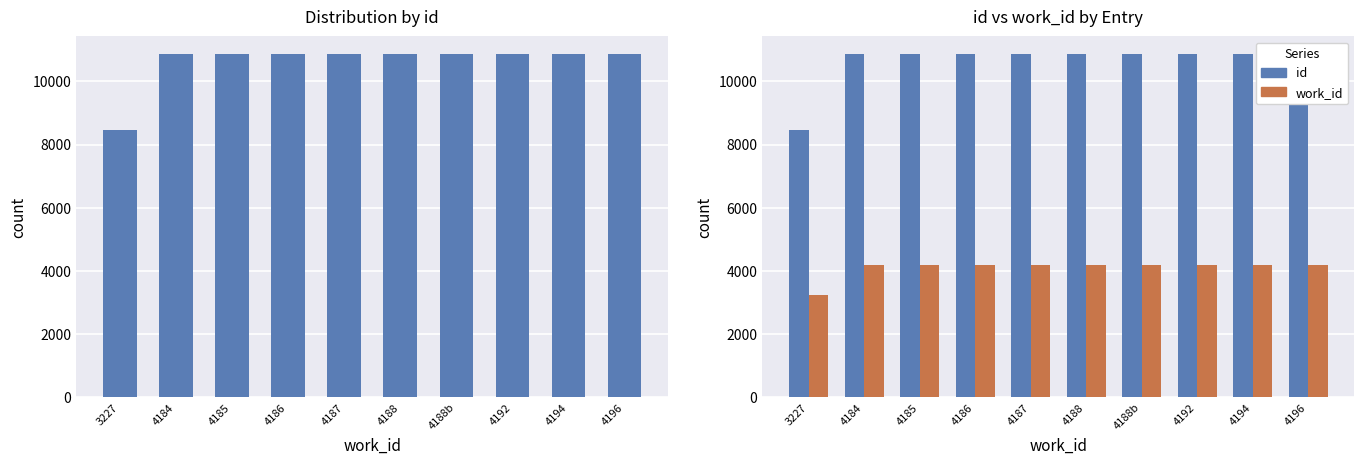

Count the number of categories in the chart.

10